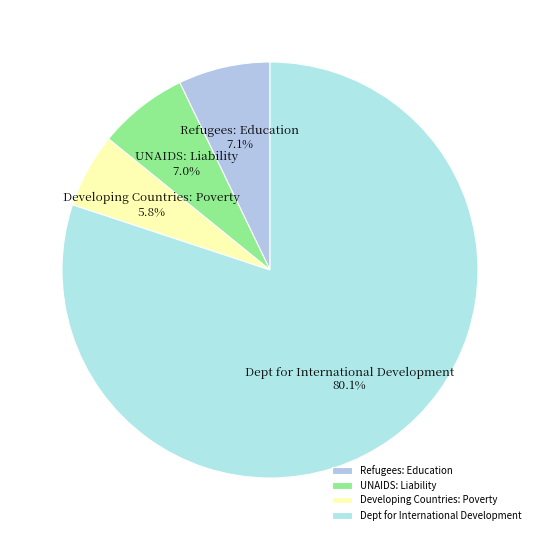

To the nearest percent, what percentage of the pie is UNAIDS: Liability?

7%